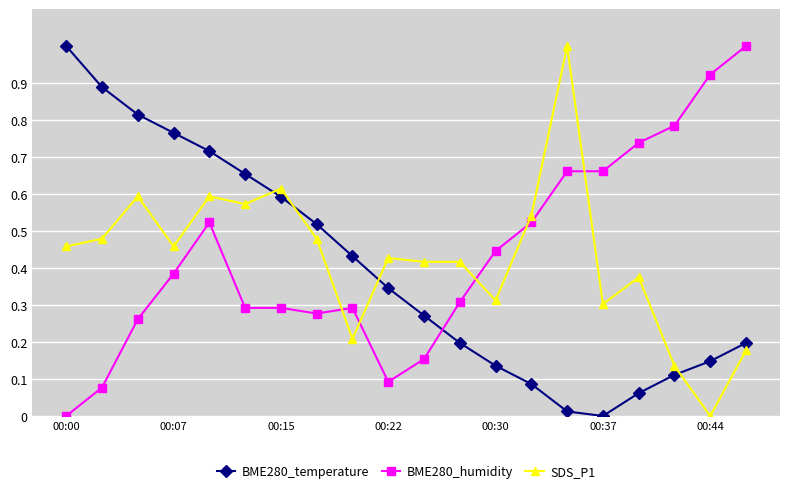

What is the difference between the maximum and minimum values in the BME280_temperature series?

1.0